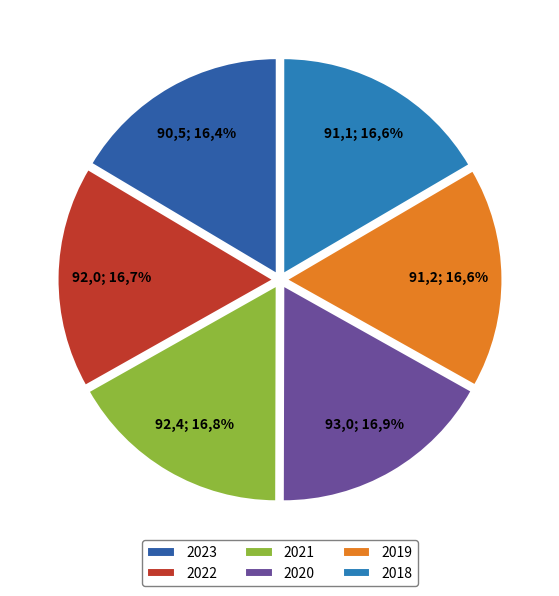

To the nearest percent, what portion does 2020 represent?

17%